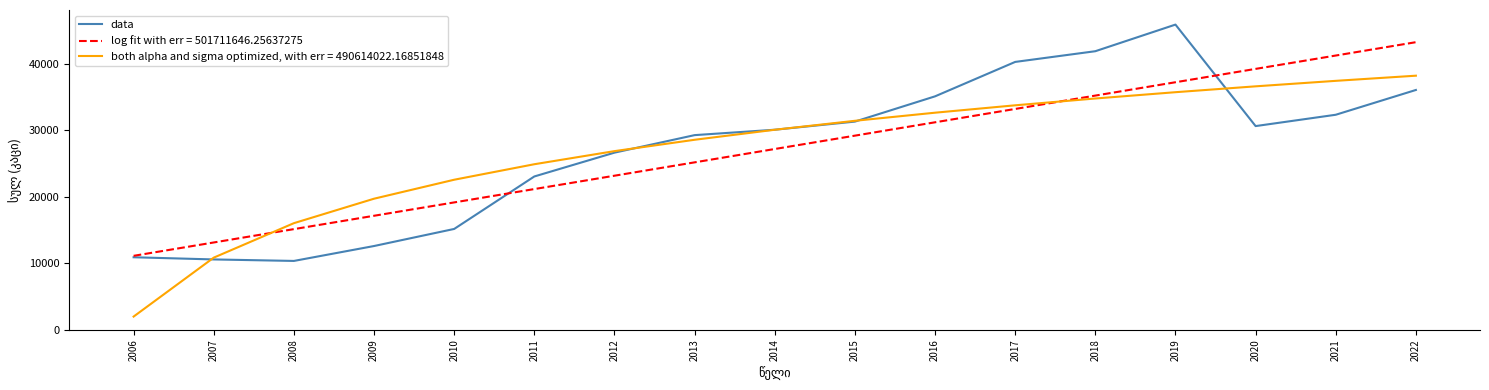

List the series in order of their peak value, lowest first.

both alpha and sigma optimized, with err = 490614022.16851848, log fit with err = 501711646.25637275, data